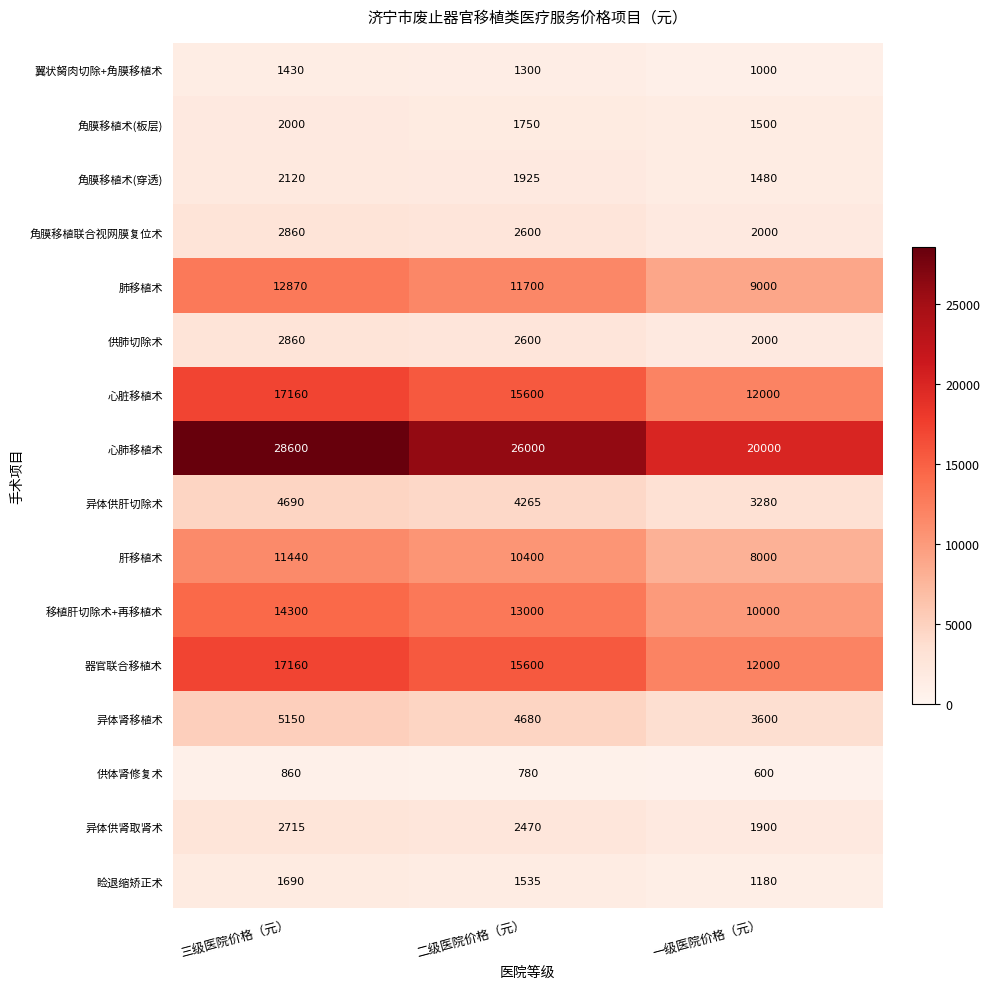

At which category does the chart reach its peak across all series?

三级医院价格（元）